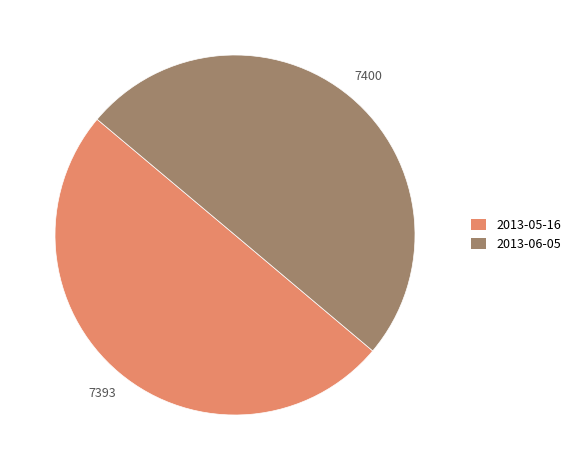

Approximately how many times larger is the value at 2013-06-05 compared to 2013-05-16?

1.0